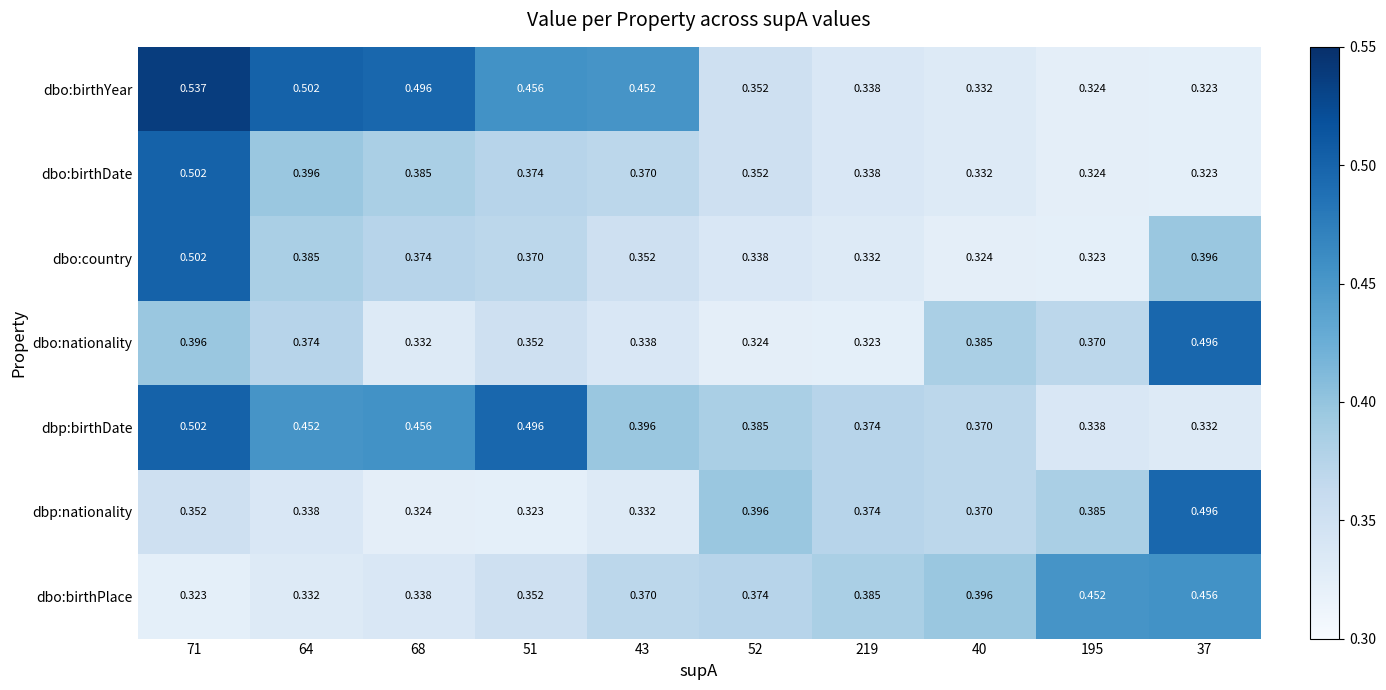

Which series changed the most between 51 and 43?

dbp:birthDate